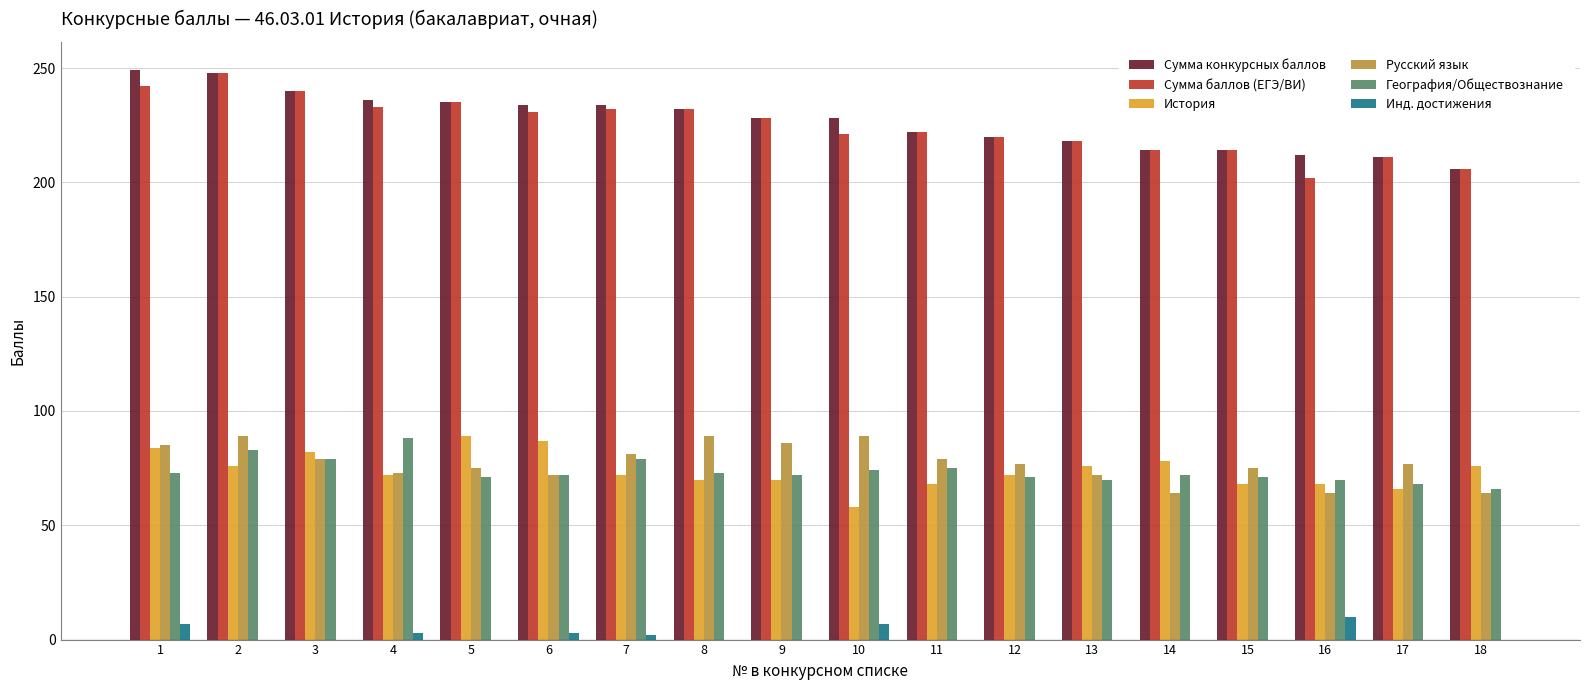

The История series shows 111 at 16. True or false?

False